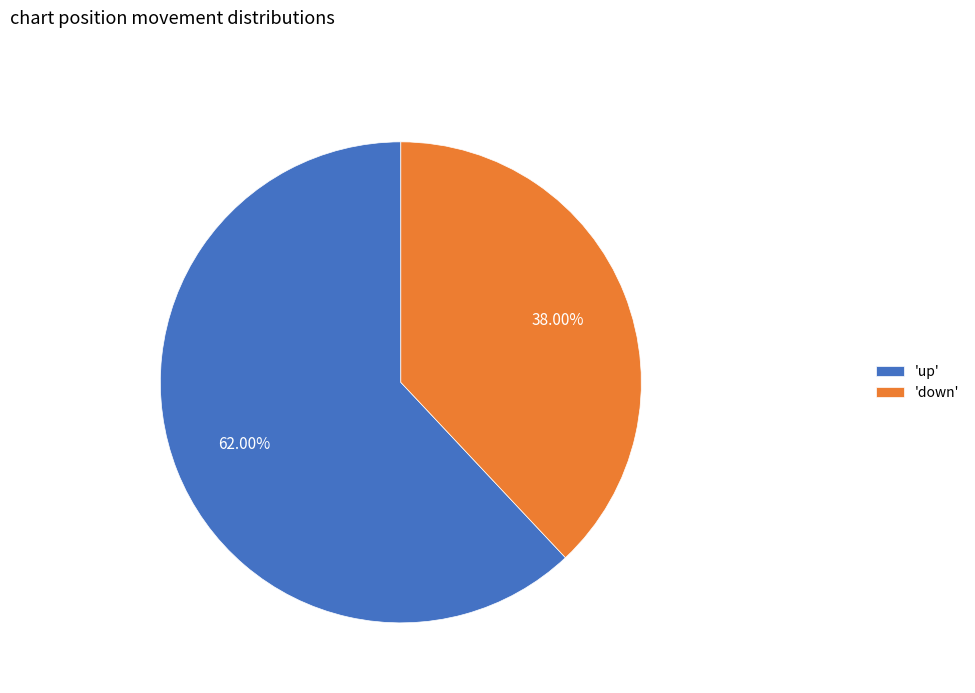

What is the smallest slice in the pie chart?

'down'